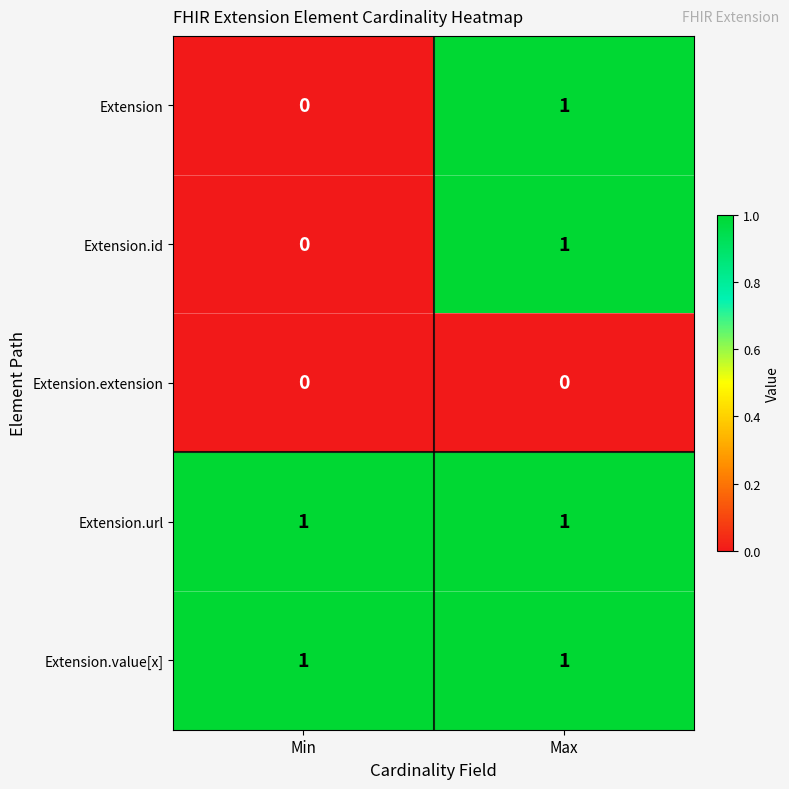

The Extension.extension series shows 0 at Max. True or false?

True